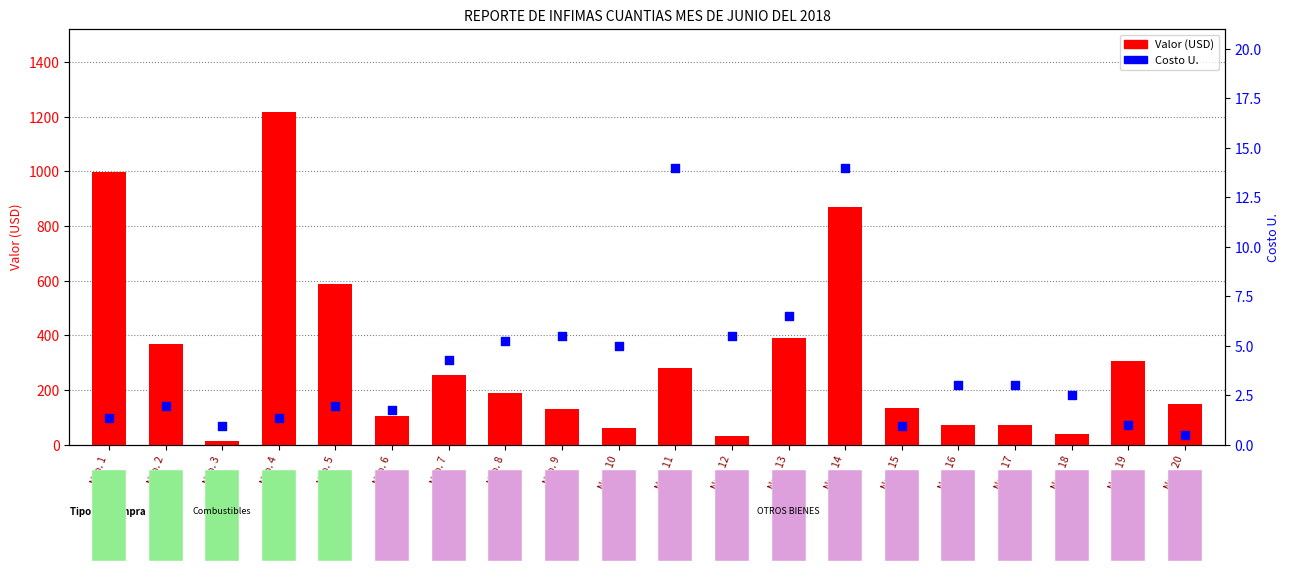

At how many categories does at least one series exceed 493?

4